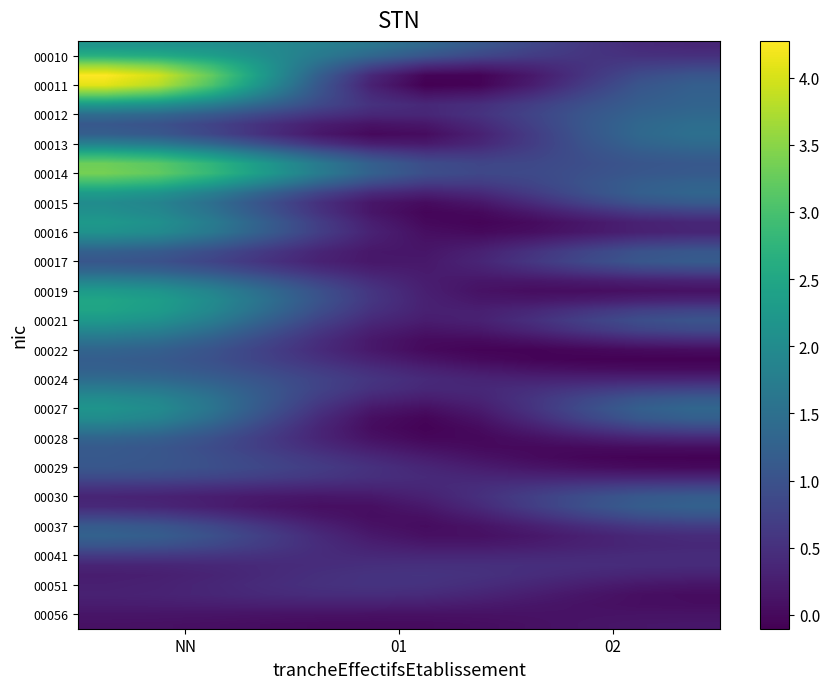

True or false: 00010 has a value of -1 at 02.

False